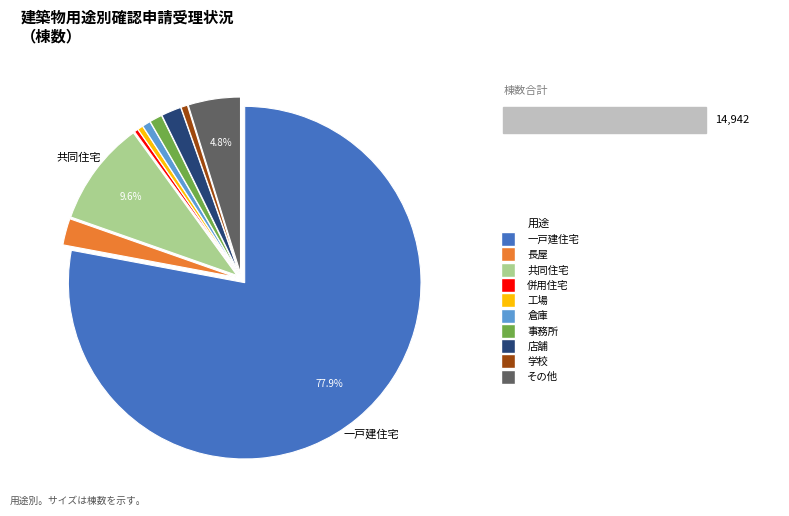

Does any single category account for the majority?

Yes